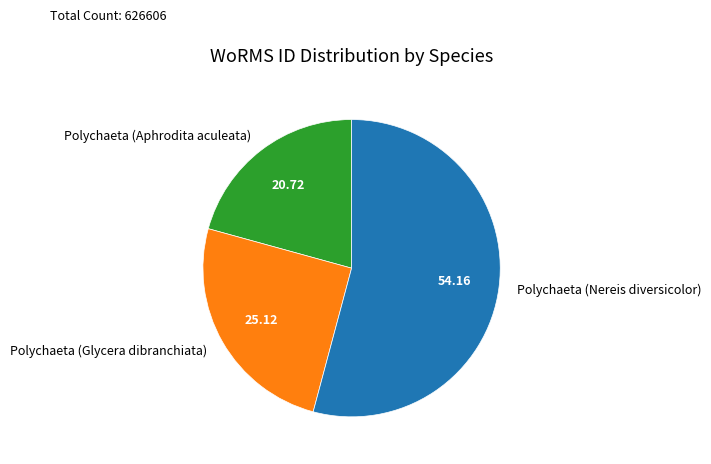

Which slice represents more than half of the pie?

Polychaeta (Nereis diversicolor)